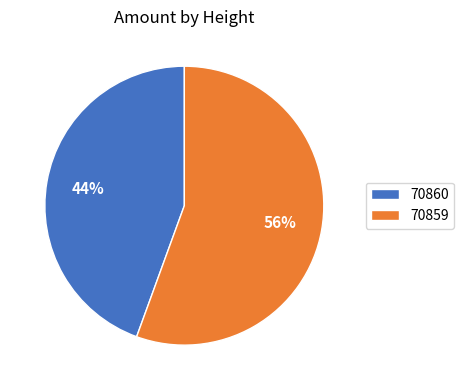

The 70860 slice represents 44% of the pie. True or false?

True